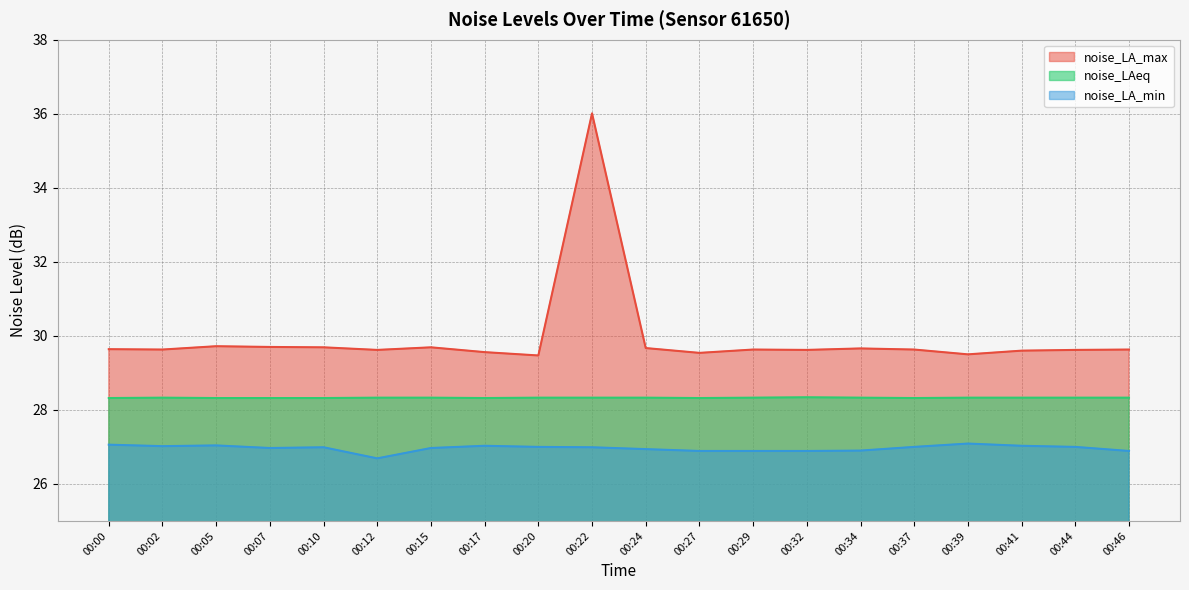

How many noise_LAeq values are between 28 and 29?

20